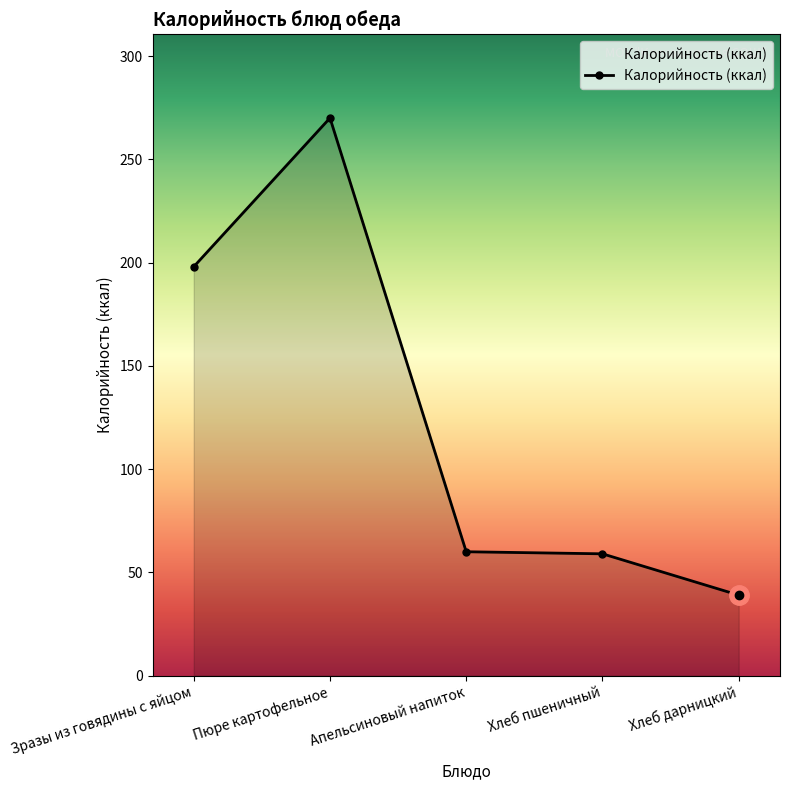

True or false: the data shows 198 at Зразы из говядины с яйцом.

True